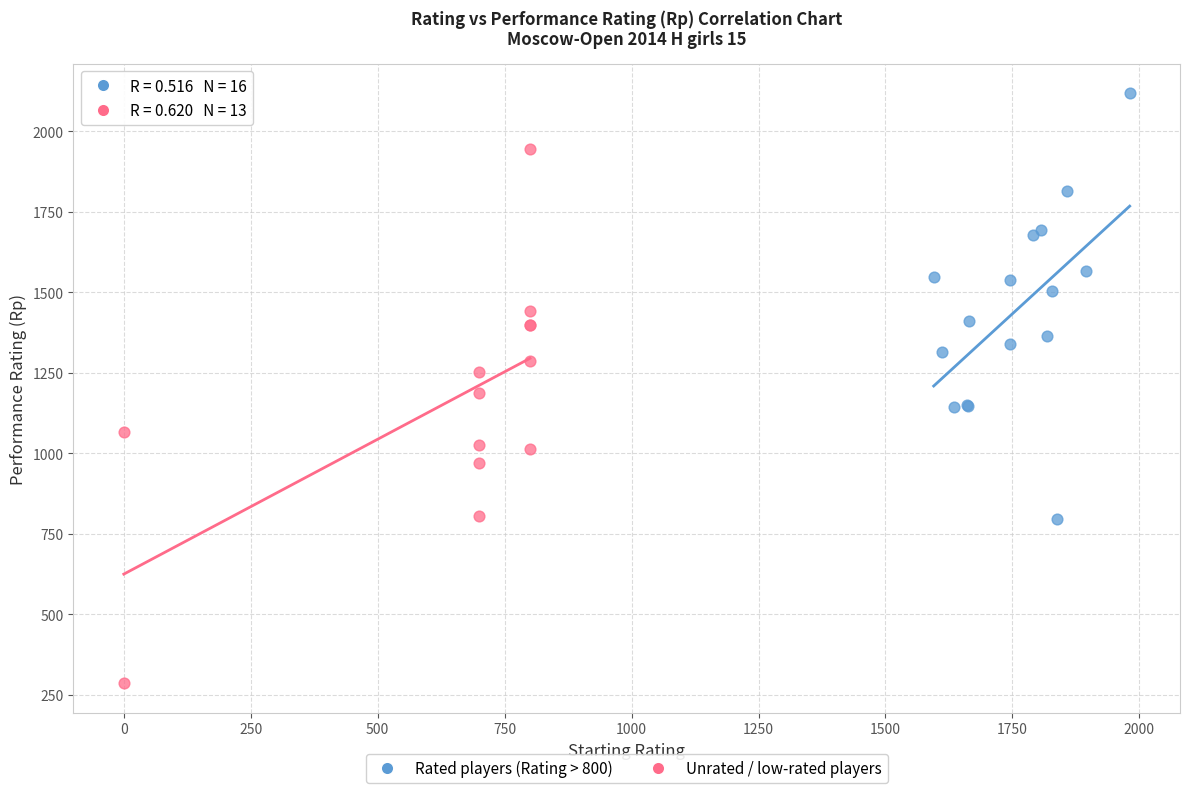

Which series reaches the minimum Y coordinate?

Unrated / low-rated players